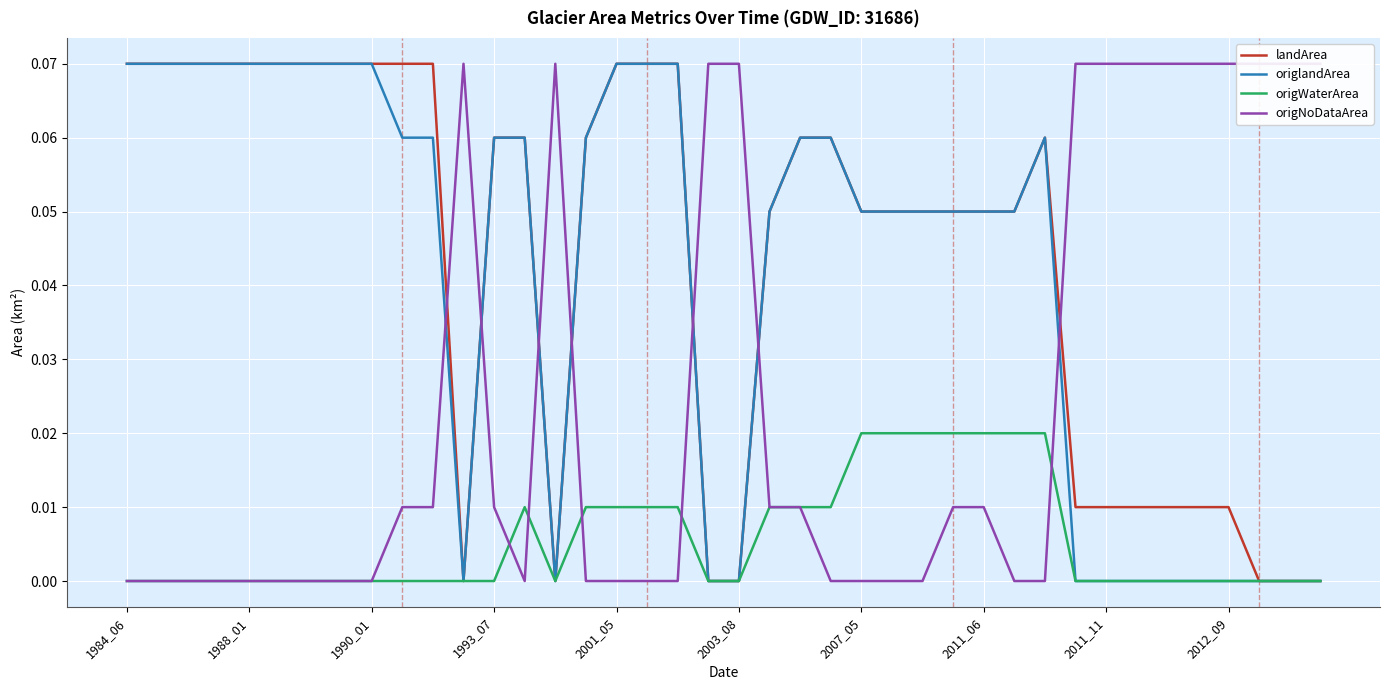

Is this an area chart (filled region under the line)?

No